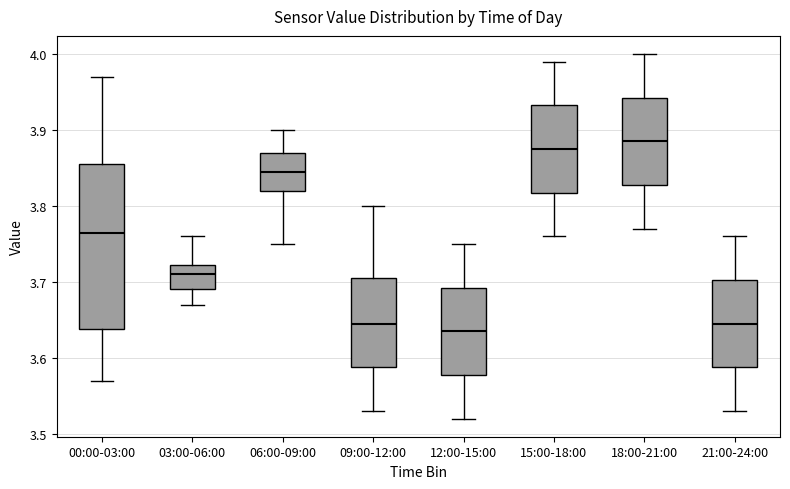

Where is the upper edge of the box for 03:00-06:00 on the y-axis? The values are not printed on the chart, so give them approximately, as read against the axis.

3.72